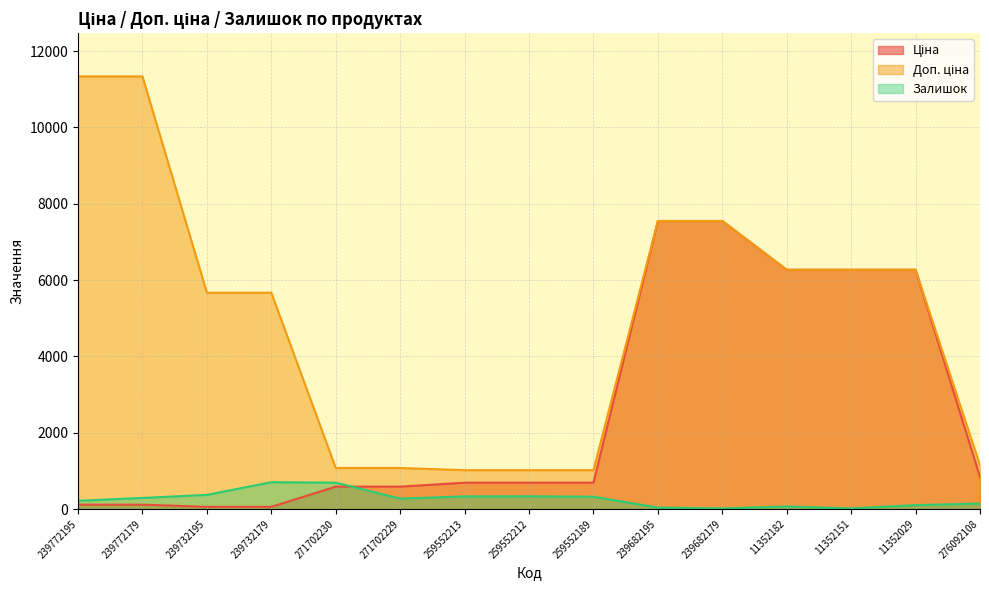

List the series in order of their overall mean, highest first.

Доп. ціна, Ціна, Залишок